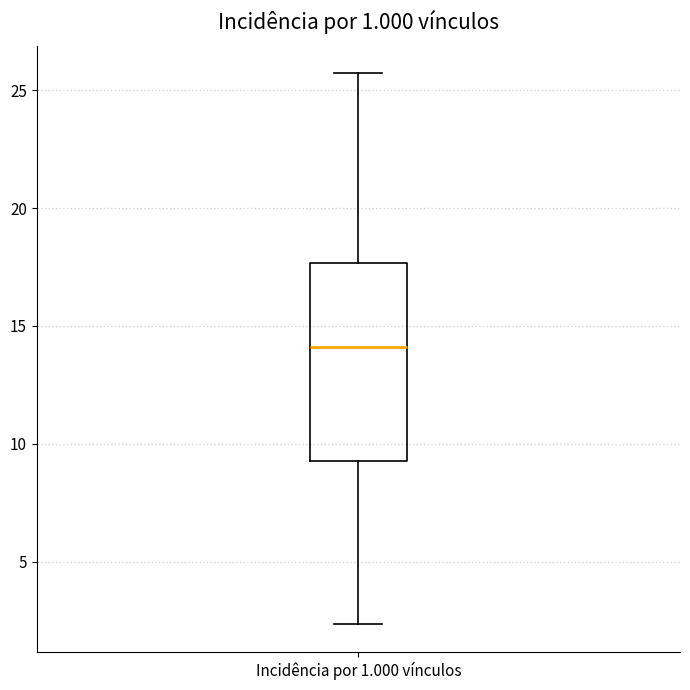

Read this box plot against the y-axis: the position of the median line, the range covered by the box, and the ends of both whiskers. The values are not printed on the chart, so give them approximately, as read against the axis.

median 14.0, box 9.5 to 17.5, whiskers 2.5 to 25.5